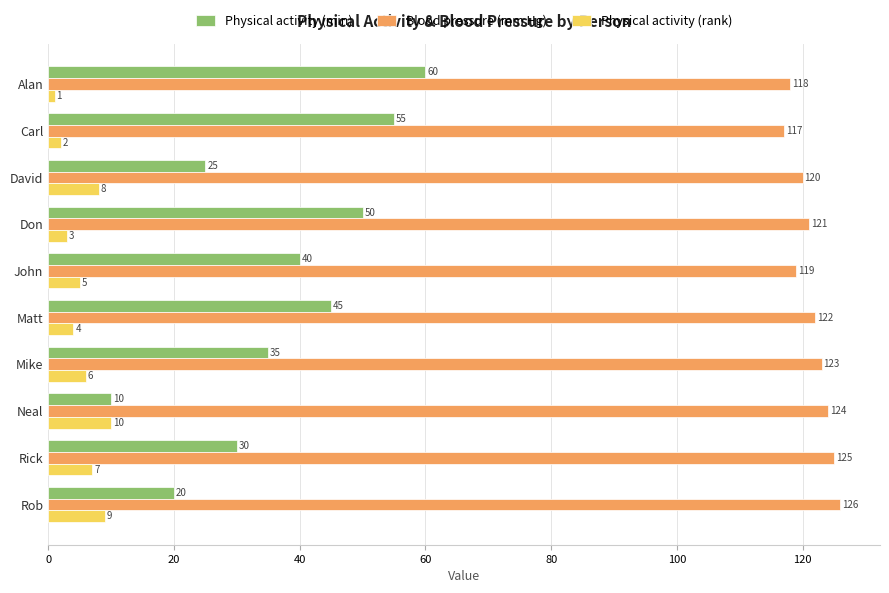

Which series has the largest total across all categories?

Blood pressure (mm Hg)